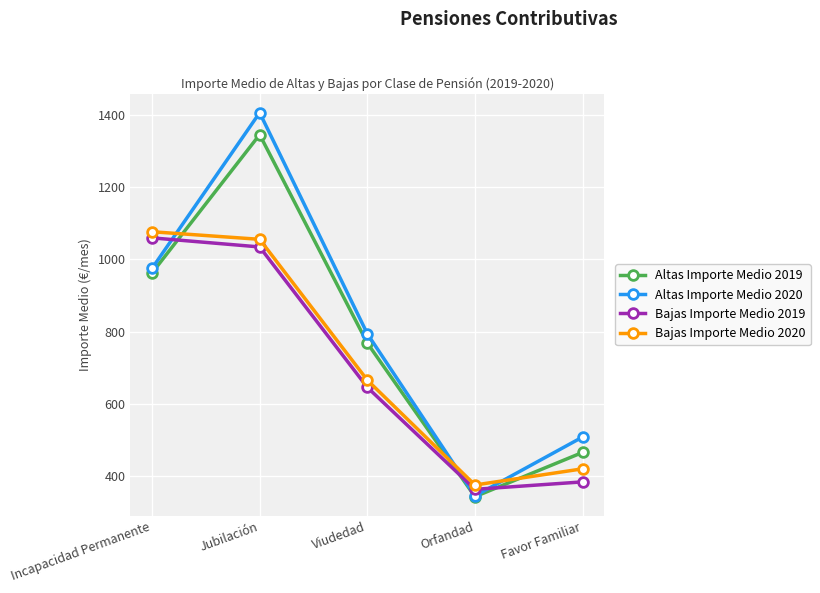

What is the average value of the Altas Importe Medio 2020 series?

805.7